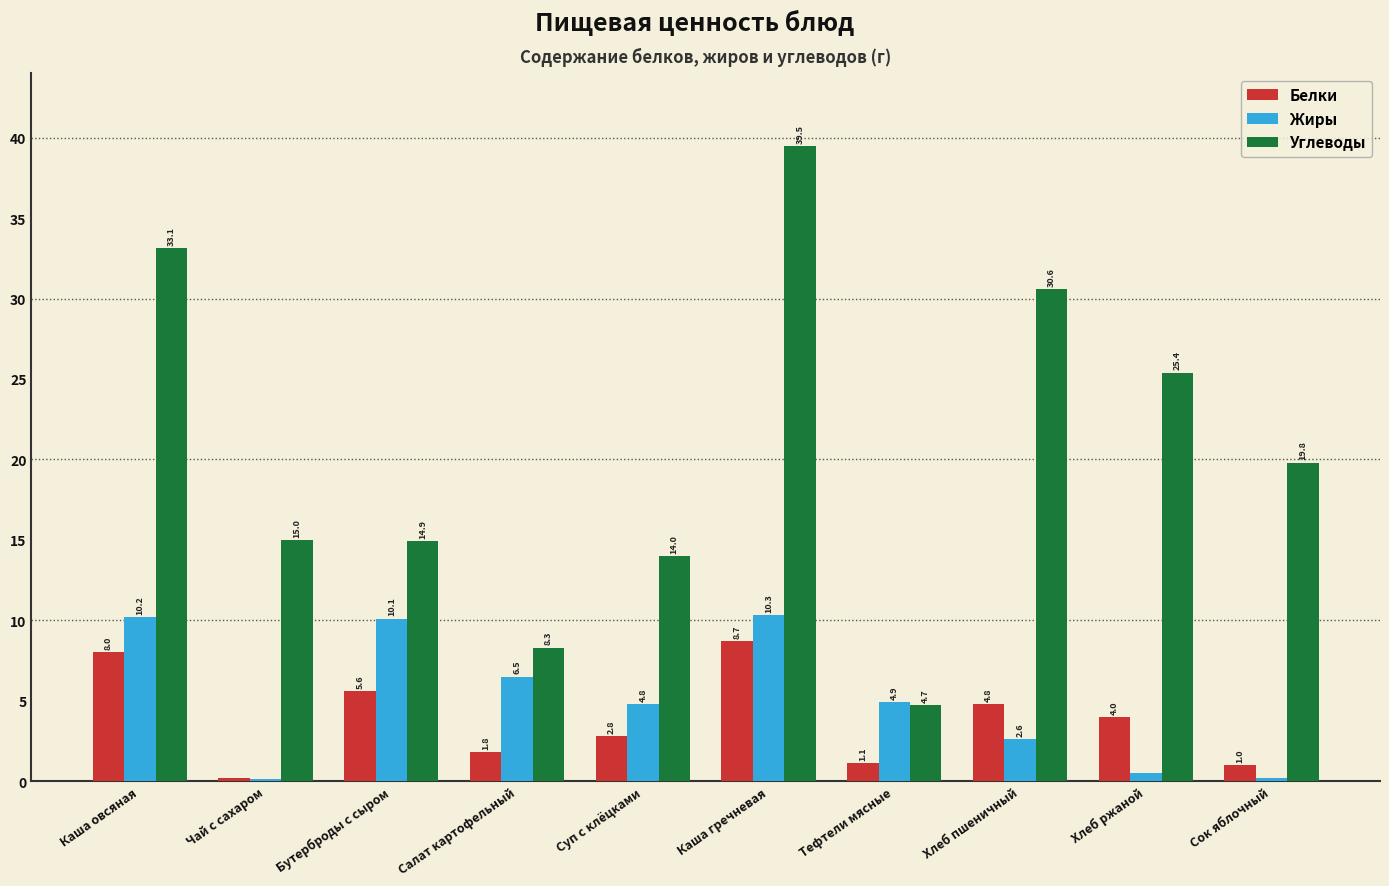

How many groups of bars are there?

10